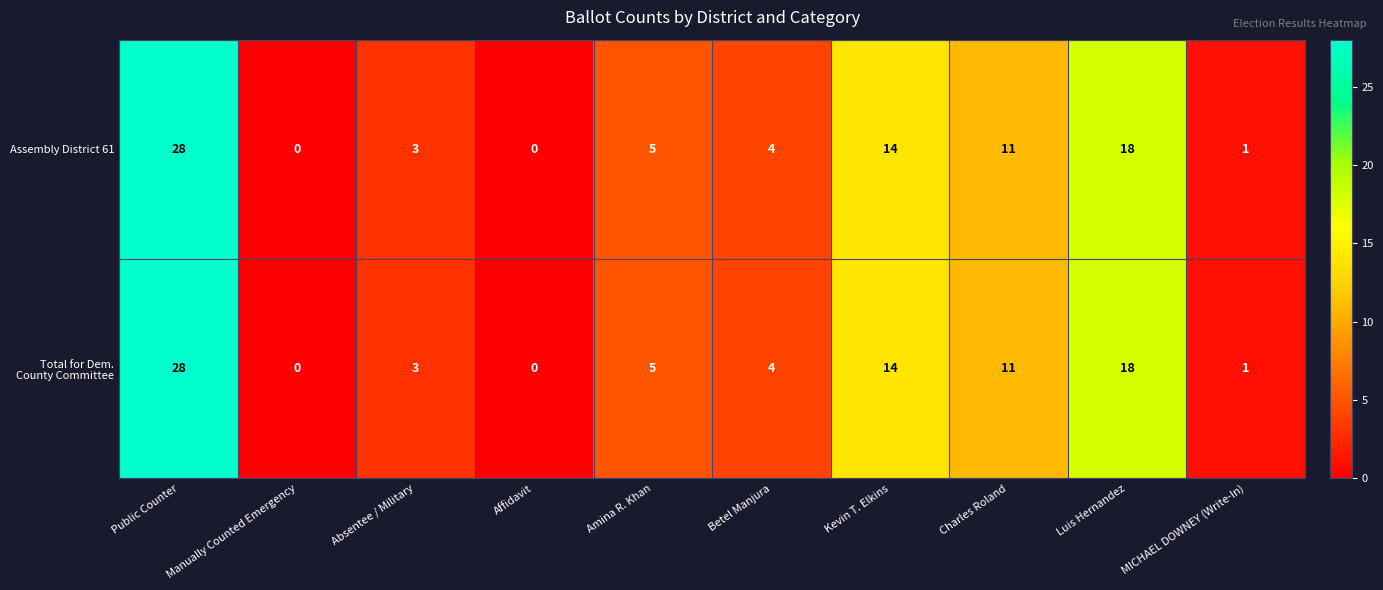

What is the sum of all Assembly District 61 values?

84